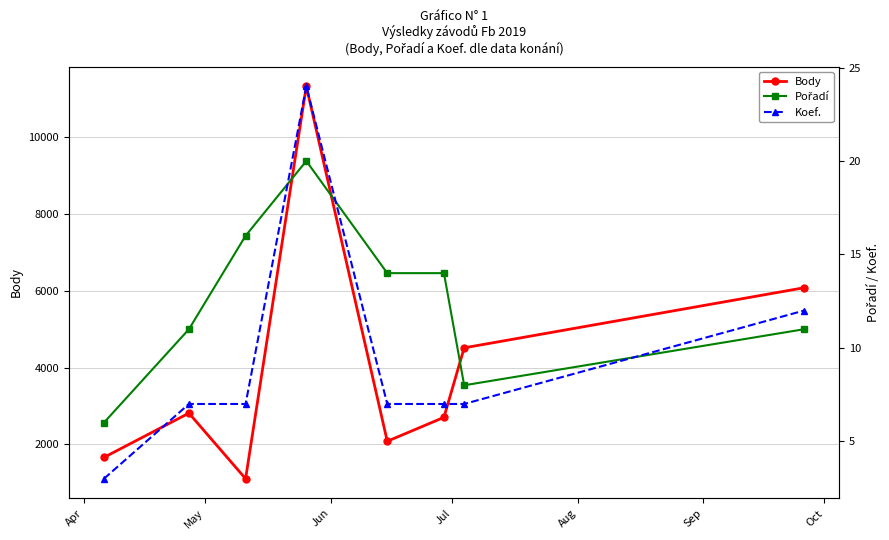

True or false: Koef. and Body cross at least once.

False